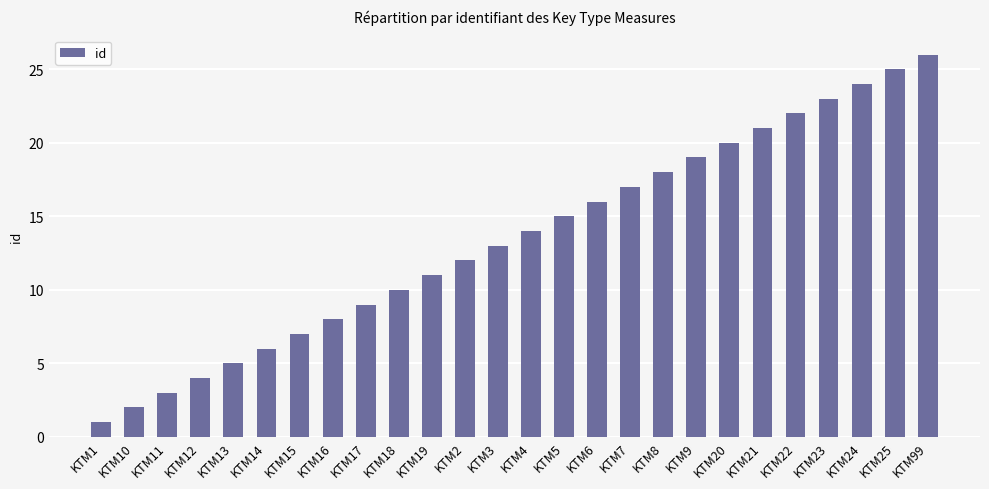

What is the value of the 9th bar from the left?

9